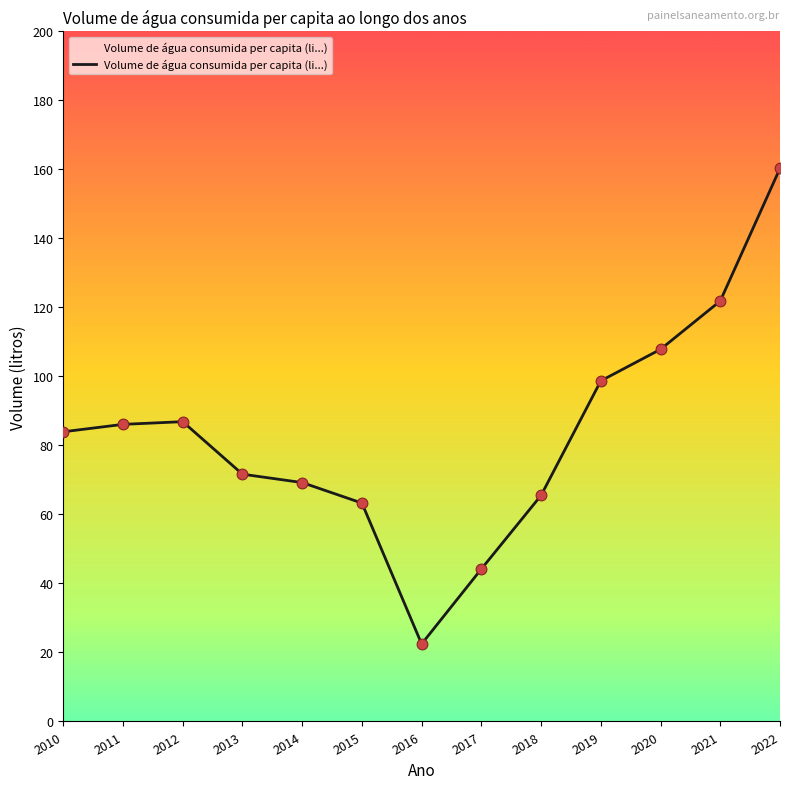

Between 2015 and 2017, which is larger?

2015